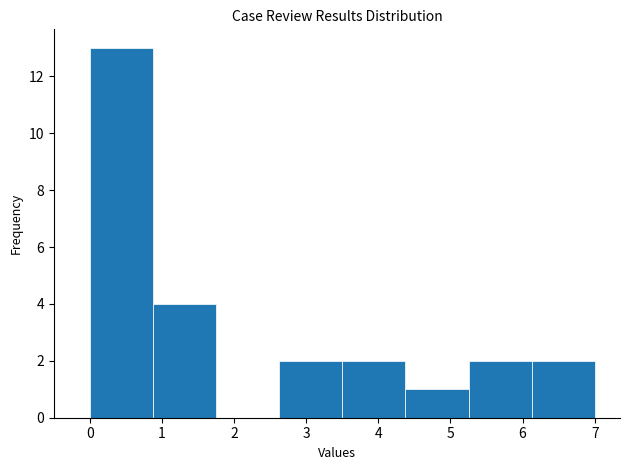

Reading left to right, list every bar in this chart as the range it spans on the x-axis followed by its height. Neither the bar edges nor the heights are printed on the chart, so give them approximately, as read against the axes.

0.0 to 0.9: 13
0.9 to 1.8: 4
1.8 to 2.6: 0
2.6 to 3.5: 2
3.5 to 4.4: 2
4.4 to 5.3: 1
5.3 to 6.1: 2
6.1 to 7.0: 2